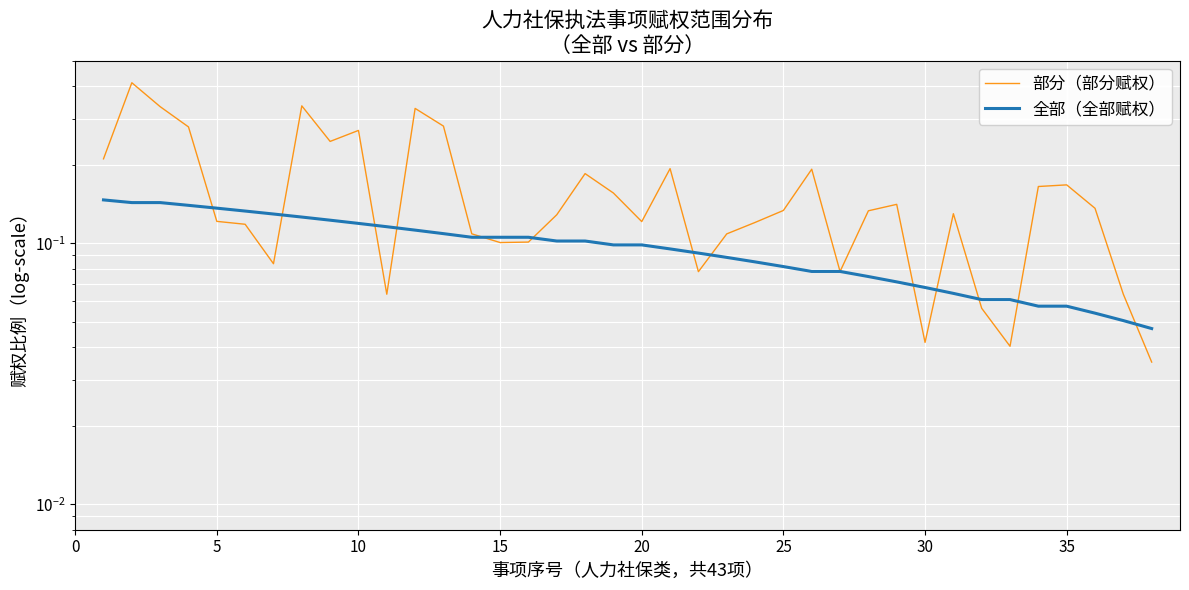

How many categories are shown in the chart?

38